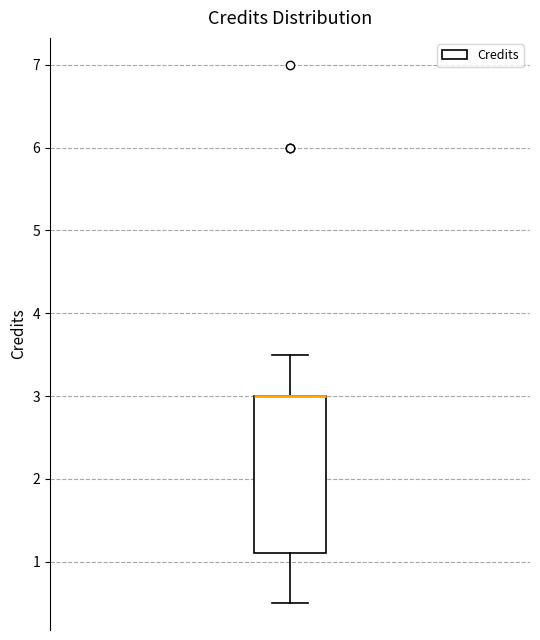

Where does the lower whisker of the box end on the y-axis? The values are not printed on the chart, so give them approximately, as read against the axis.

0.5